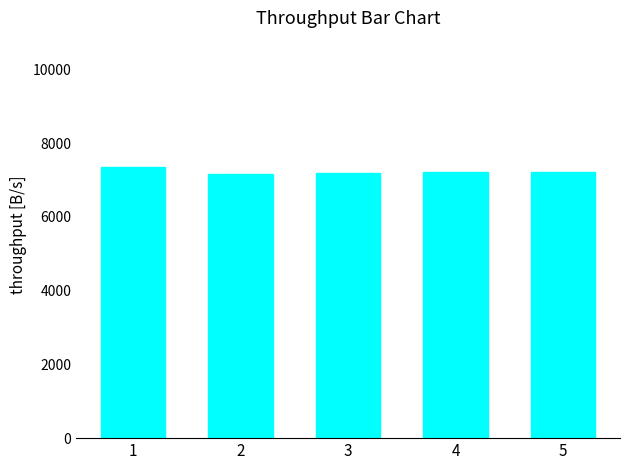

What is the value of the 2nd bar from the left?

7166.3